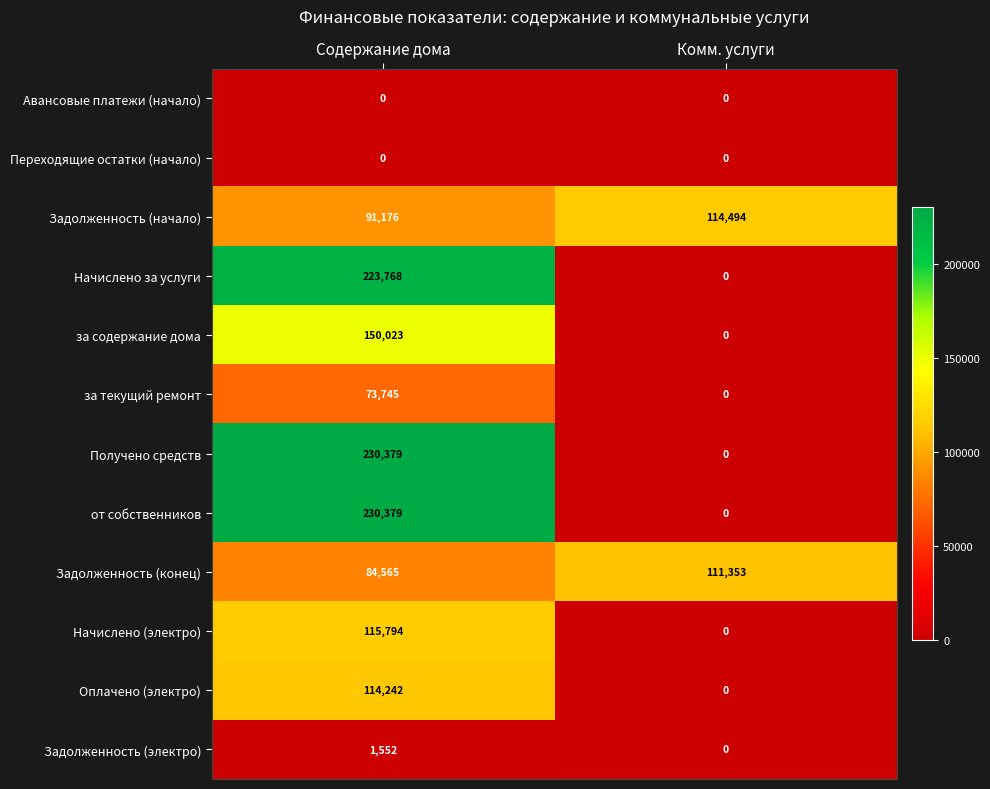

Read the Оплачено (электро) value at Содержание дома, to the nearest 50.

114250